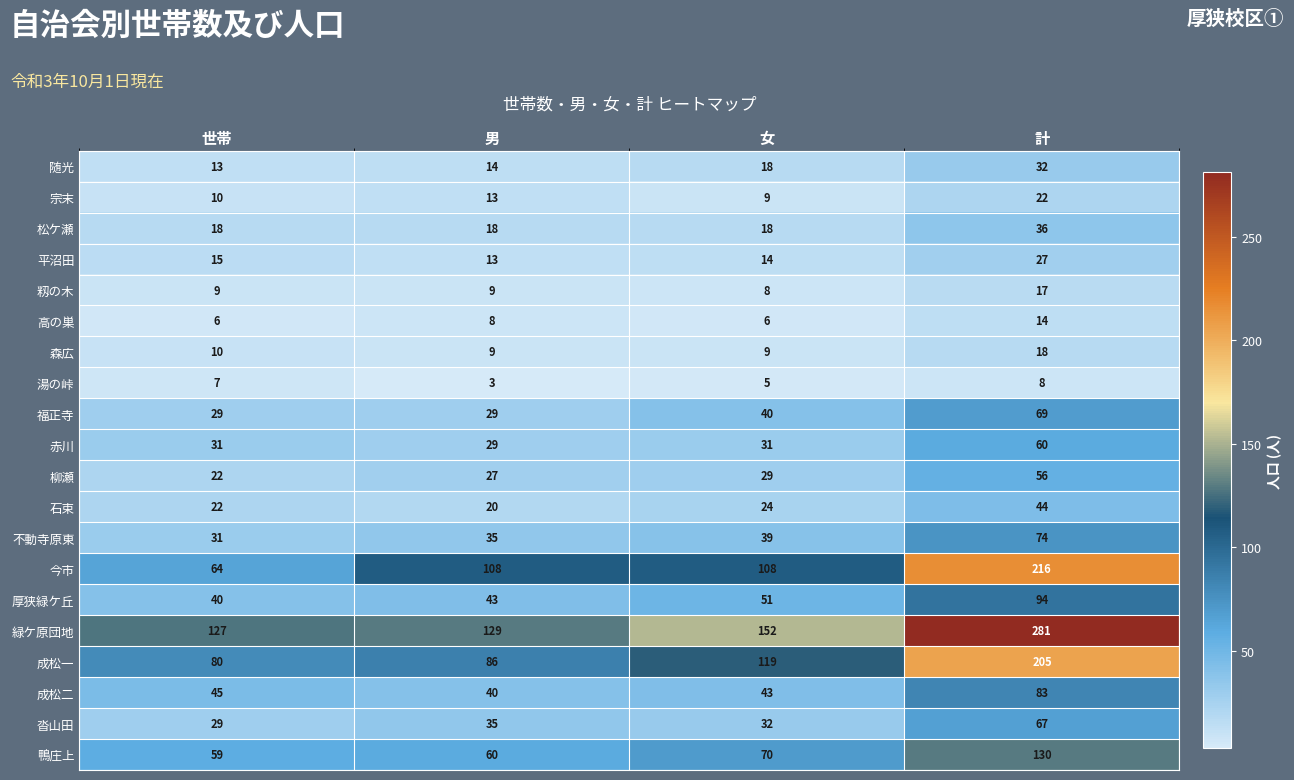

What is the difference between the 石束 values at 女 and 男?

4